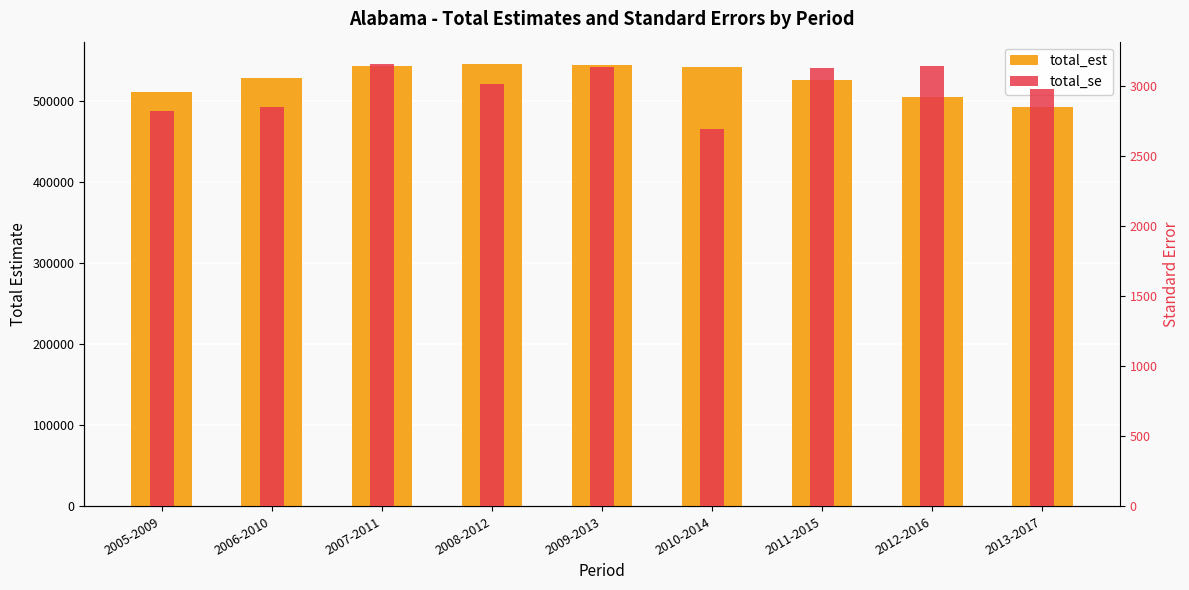

Reading left to right, list all the values displayed in this chart.

total_est: 2005-2009=510688.0	2006-2010=529099.0	2007-2011=543629.0	2008-2012=546120.0	2009-2013=544464.0	2010-2014=542551.0	2011-2015=526135.0	2012-2016=504976.0	2013-2017=493183.0
total_se: 2005-2009=2817.7	2006-2010=2848.7	2007-2011=3156.3	2008-2012=3013.3	2009-2013=3136.5	2010-2014=2691.7	2011-2015=3129.3	2012-2016=3144.0	2013-2017=2976.0